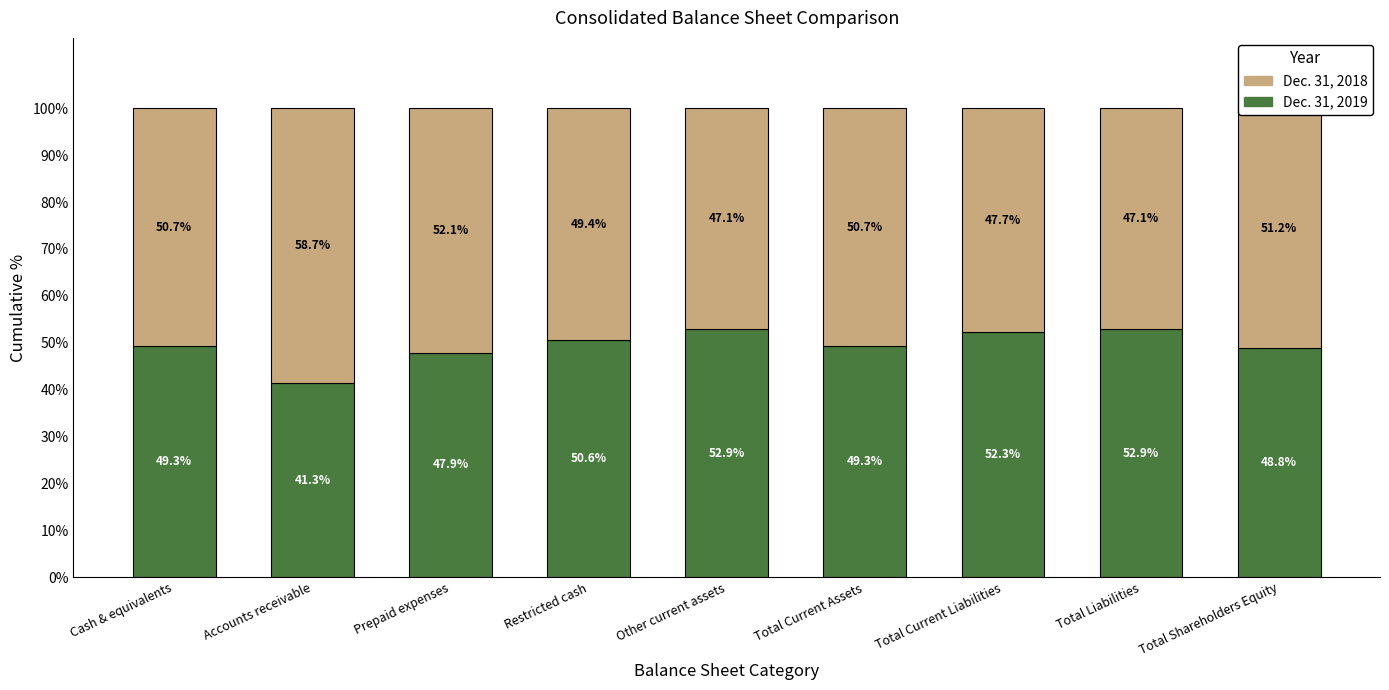

What is the approximate value of Dec. 31, 2019 at Accounts receivable?

41.3